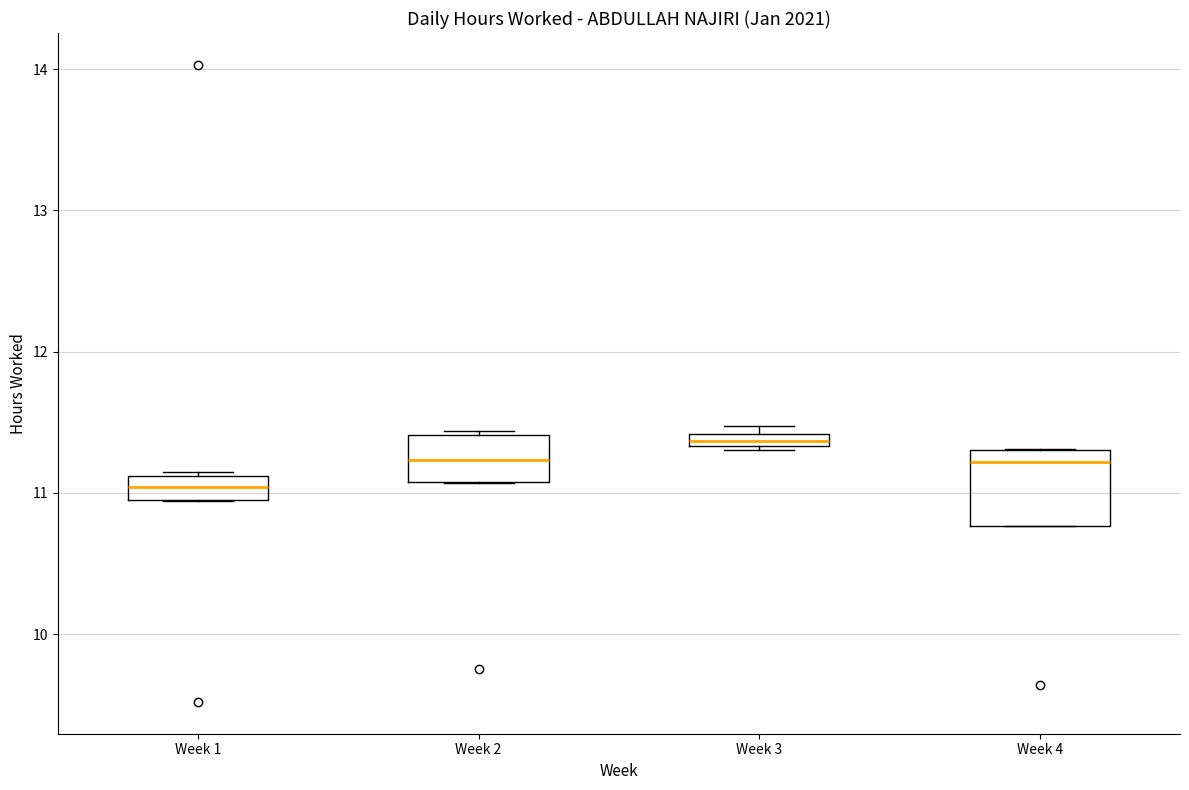

Comparing the boxes themselves (not the whiskers), which one is the tallest?

Week 4